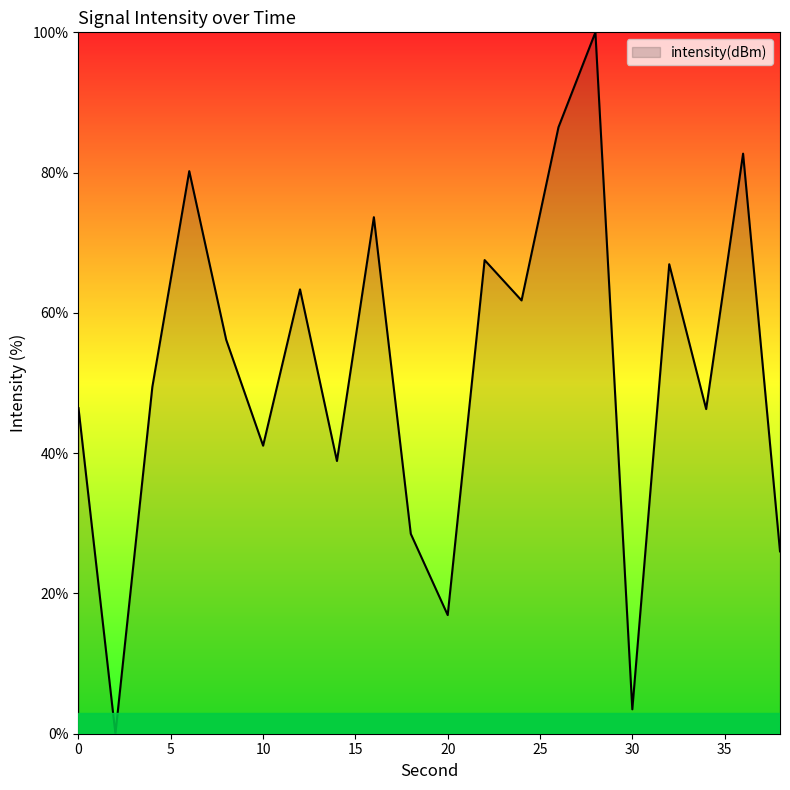

What is the maximum value shown in the chart?

100.0